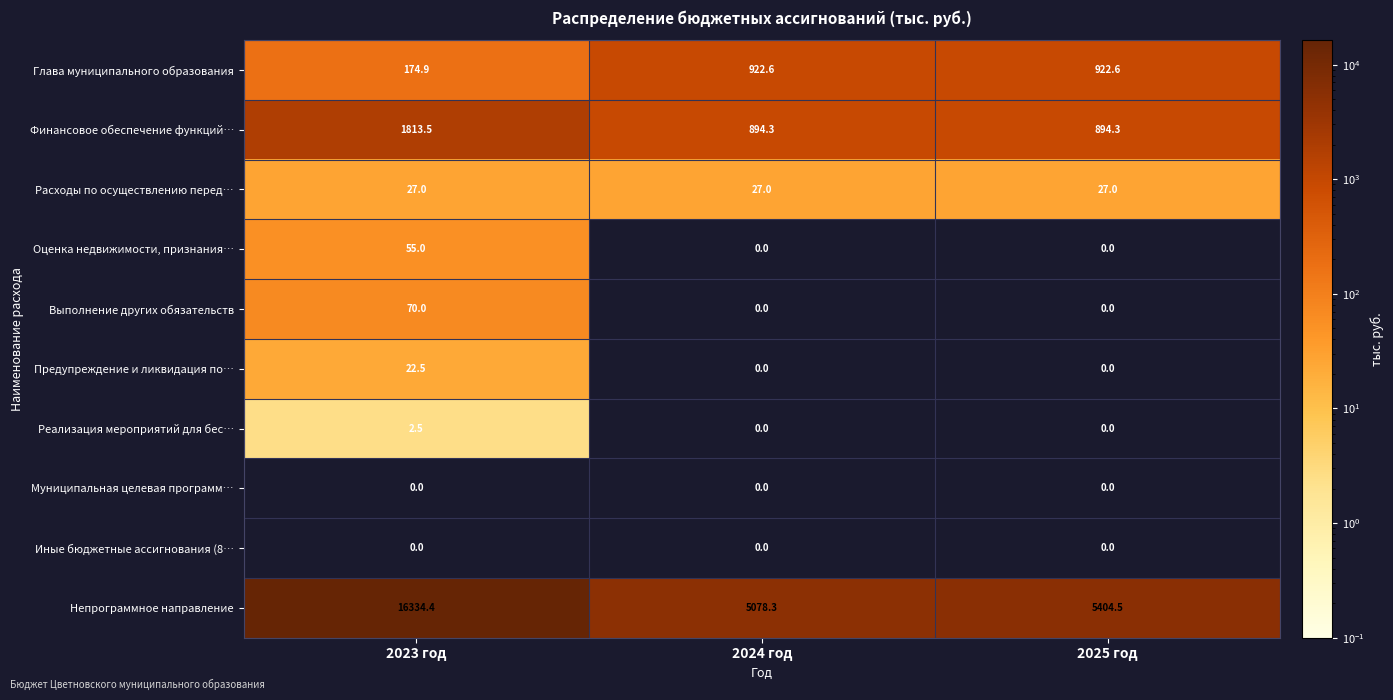

Reading left to right, what are all the values shown in this chart?

Глава муниципального образования: 2023 год=174.9	2024 год=922.6	2025 год=922.6
Финансовое обеспечение функций…: 2023 год=1813.5	2024 год=894.3	2025 год=894.3
Расходы по осуществлению перед…: 2023 год=27.0	2024 год=27.0	2025 год=27.0
Оценка недвижимости, признания…: 2023 год=55.0	2024 год=0.0	2025 год=0.0
Выполнение других обязательств: 2023 год=70.0	2024 год=0.0	2025 год=0.0
Предупреждение и ликвидация по…: 2023 год=22.5	2024 год=0.0	2025 год=0.0
Реализация мероприятий для бес…: 2023 год=2.5	2024 год=0.0	2025 год=0.0
Муниципальная целевая программ…: 2023 год=0.0	2024 год=0.0	2025 год=0.0
Иные бюджетные ассигнования (8…: 2023 год=0.0	2024 год=0.0	2025 год=0.0
Непрограммное направление: 2023 год=16334.4	2024 год=5078.3	2025 год=5404.5